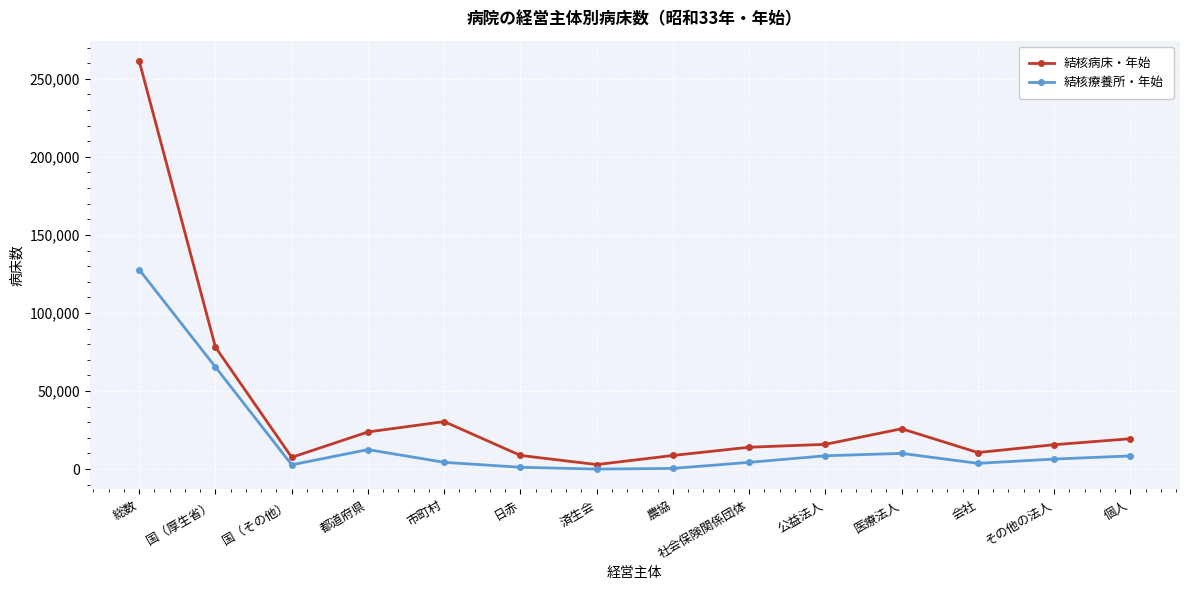

In 結核病床・年始, how many points are lower than both neighbors (excluding endpoints)?

3